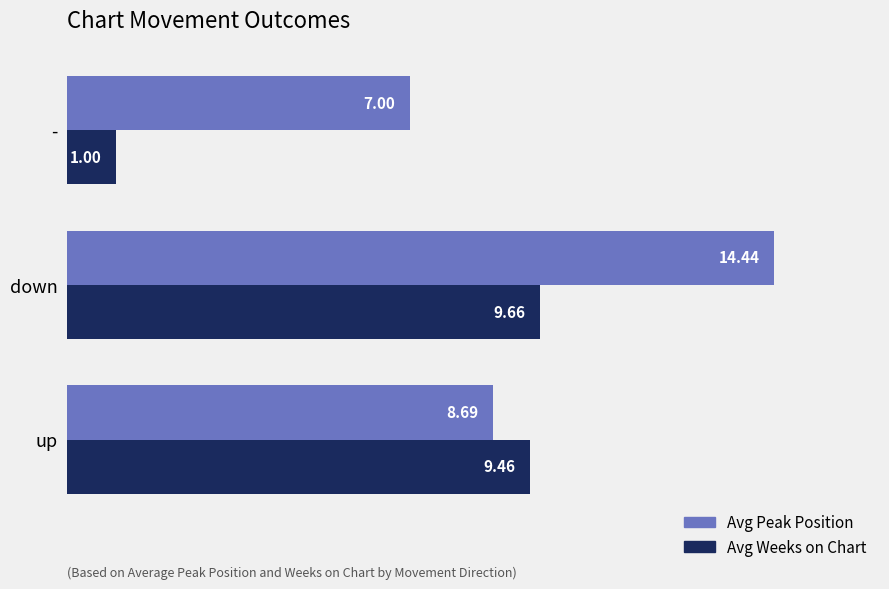

How many values in the Avg Peak Position series are below 8?

1